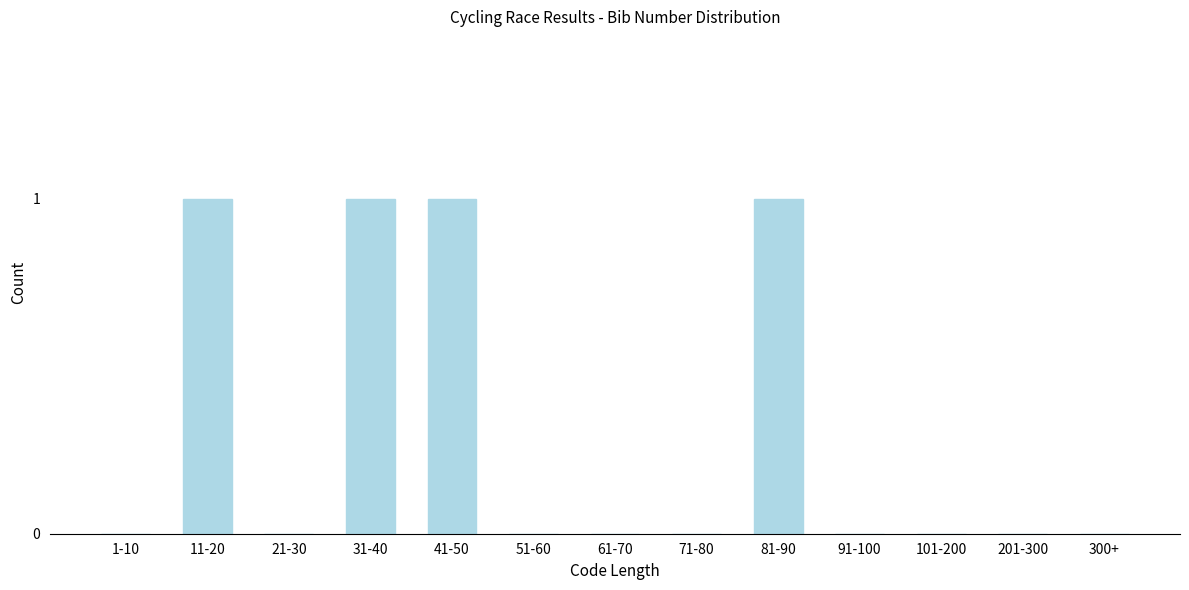

Reading left to right, transcribe all the data shown in this chart.

1-10=0	11-20=1	21-30=0	31-40=1	41-50=1	51-60=0	61-70=0	71-80=0	81-90=1	91-100=0	101-200=0	201-300=0	300+=0